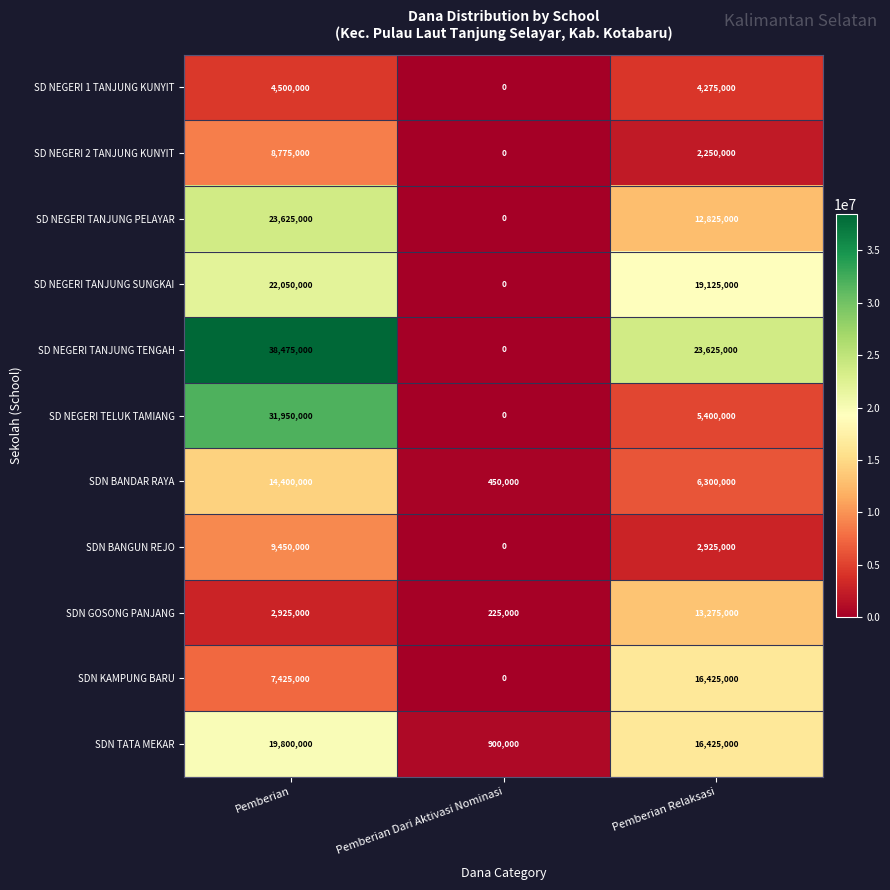

Which series has the largest range (max minus min)?

SD NEGERI TANJUNG TENGAH